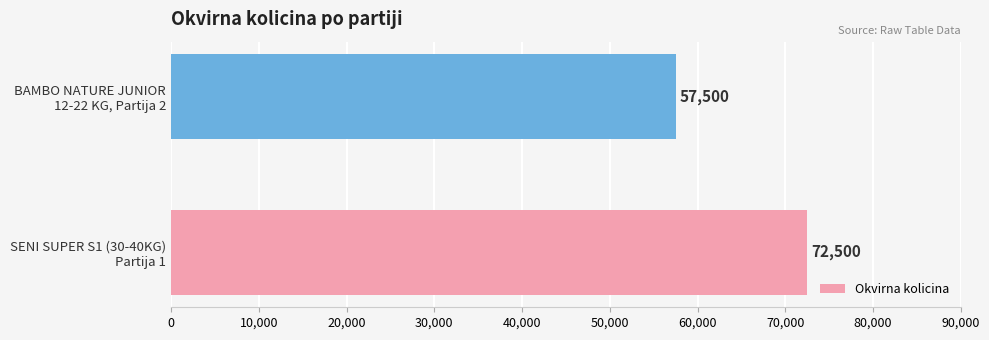

What is the smallest value displayed?

57500